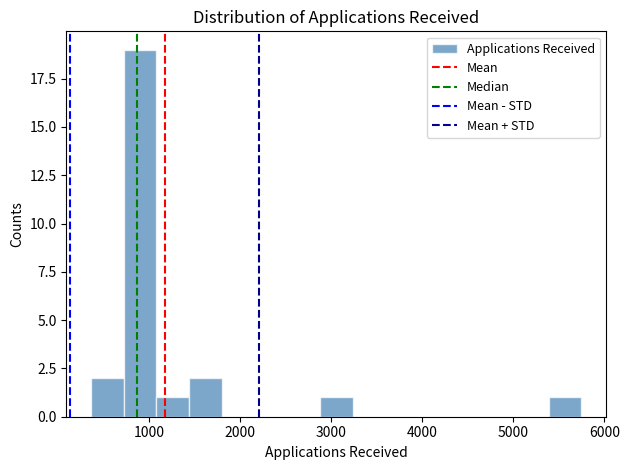

Around what value on the x-axis is the tallest bar? Give the approximate position of its centre, as read against the axis.

900